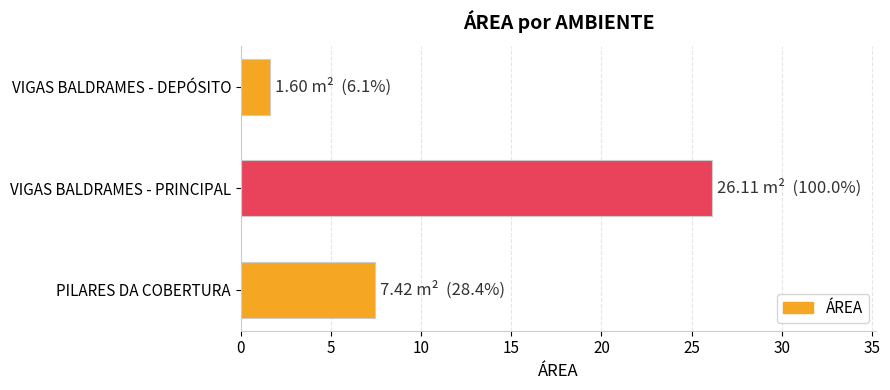

Rank the categories by value from lowest to highest.

VIGAS BALDRAMES - DEPÓSITO, PILARES DA COBERTURA, VIGAS BALDRAMES - PRINCIPAL